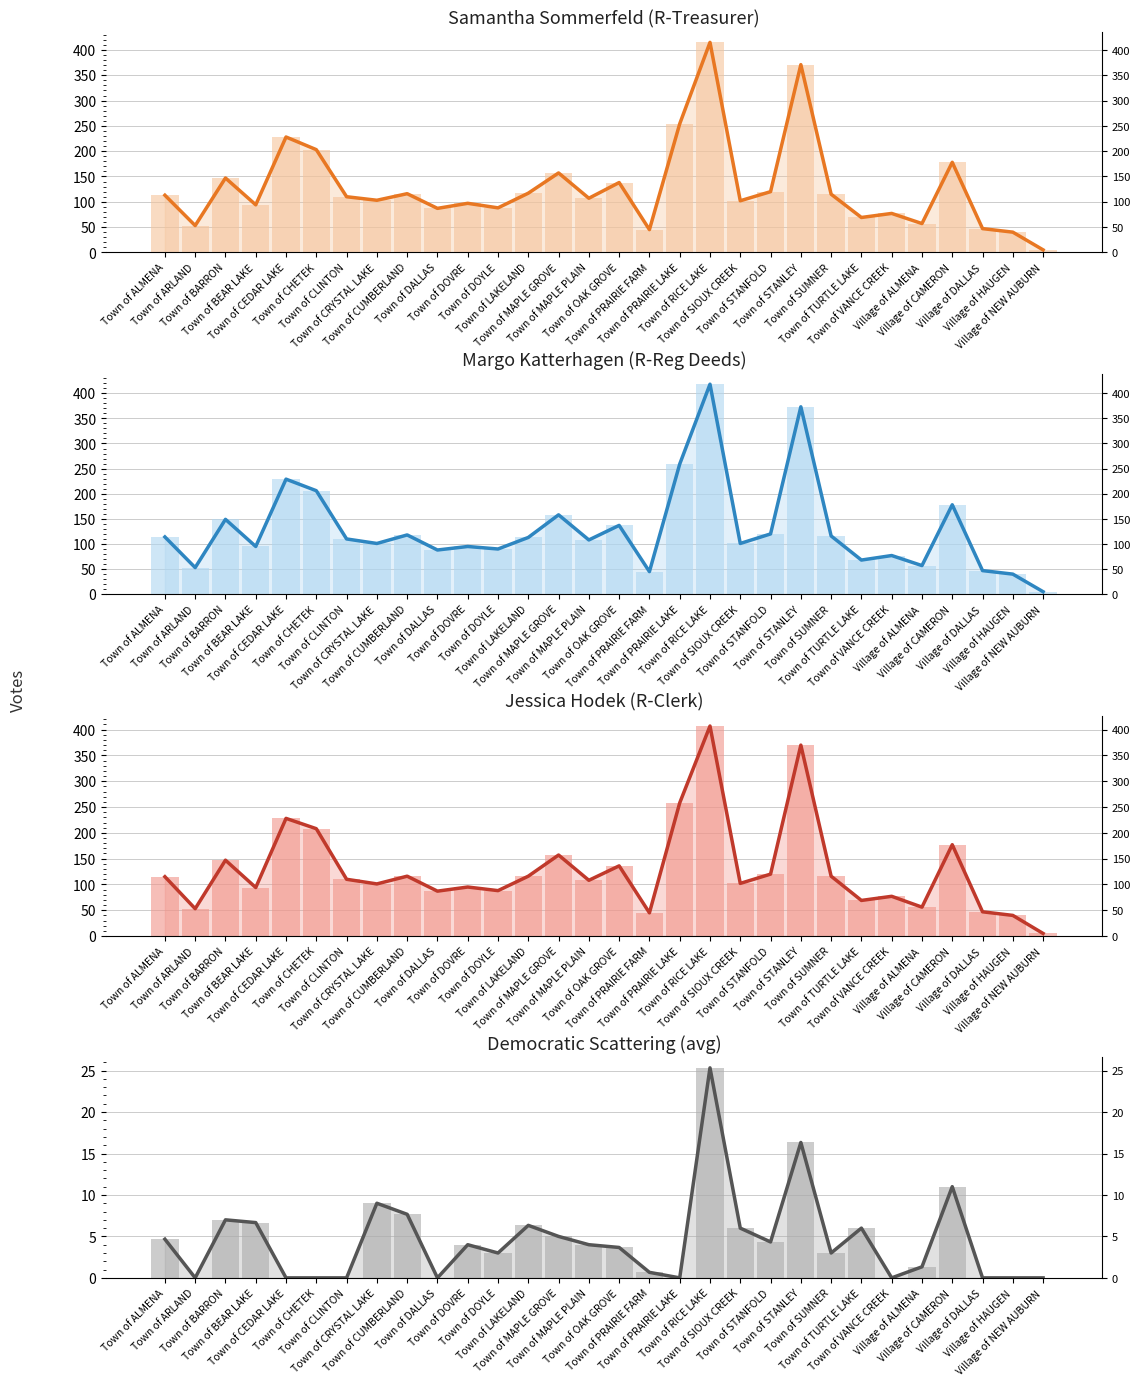

At which label does Margo Katterhagen (R-Reg Deeds) reach its minimum?

Village of NEW AUBURN